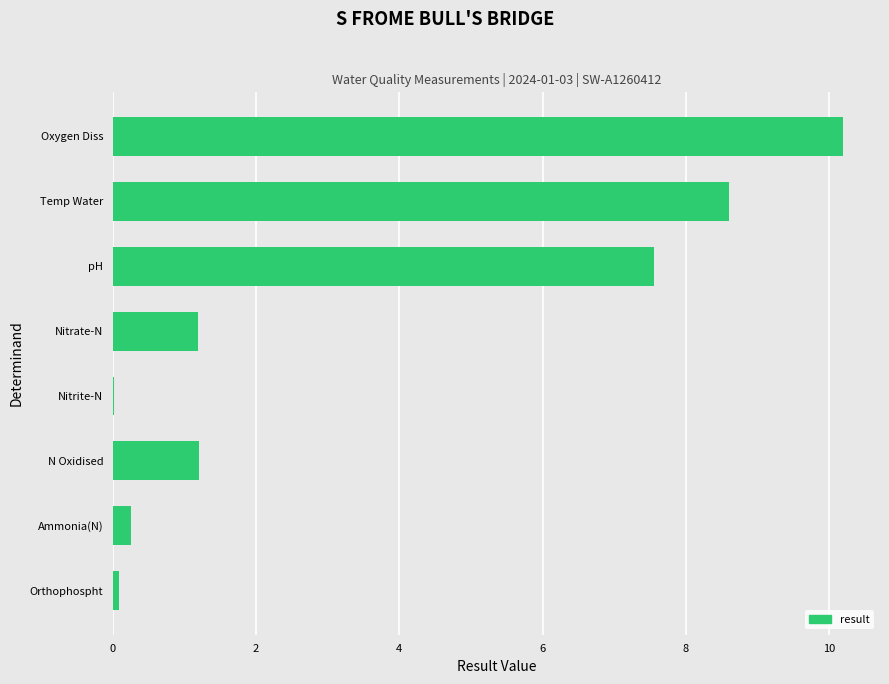

True or false: the data shows 0.8 at N Oxidised.

False